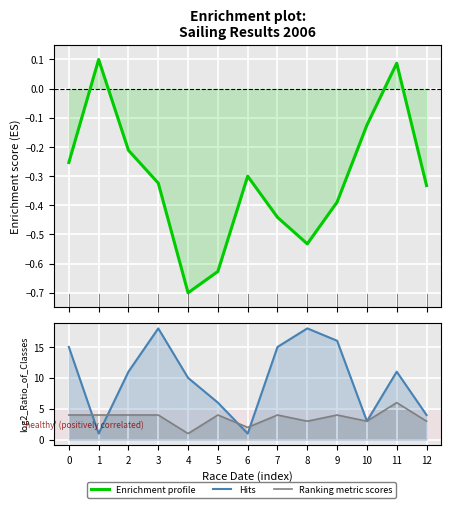

How many times do Hits and Ranking metric scores cross each other?

4